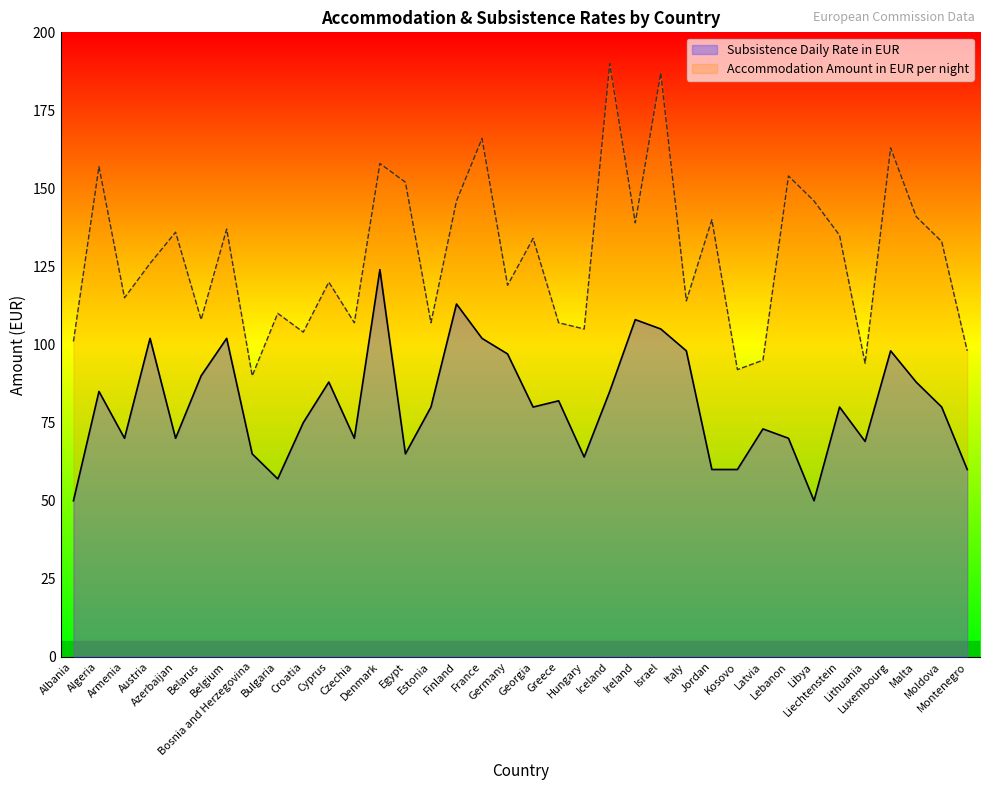

How many data points does each series have?

36